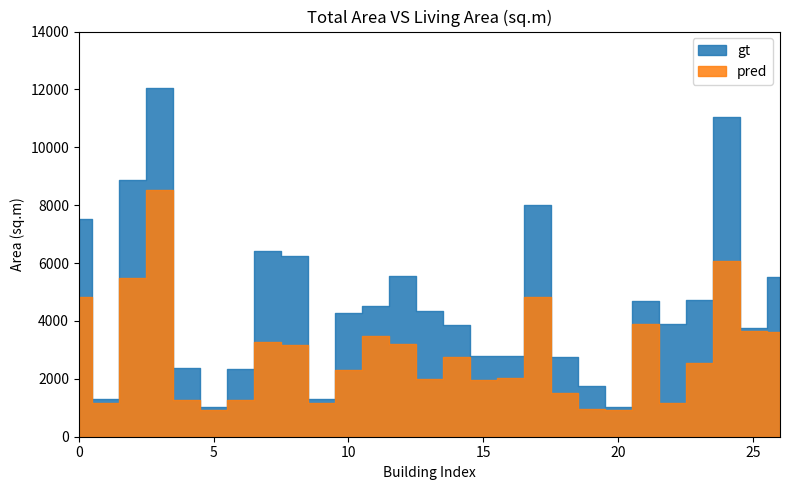

Which has a higher value, 18 or 6?

18